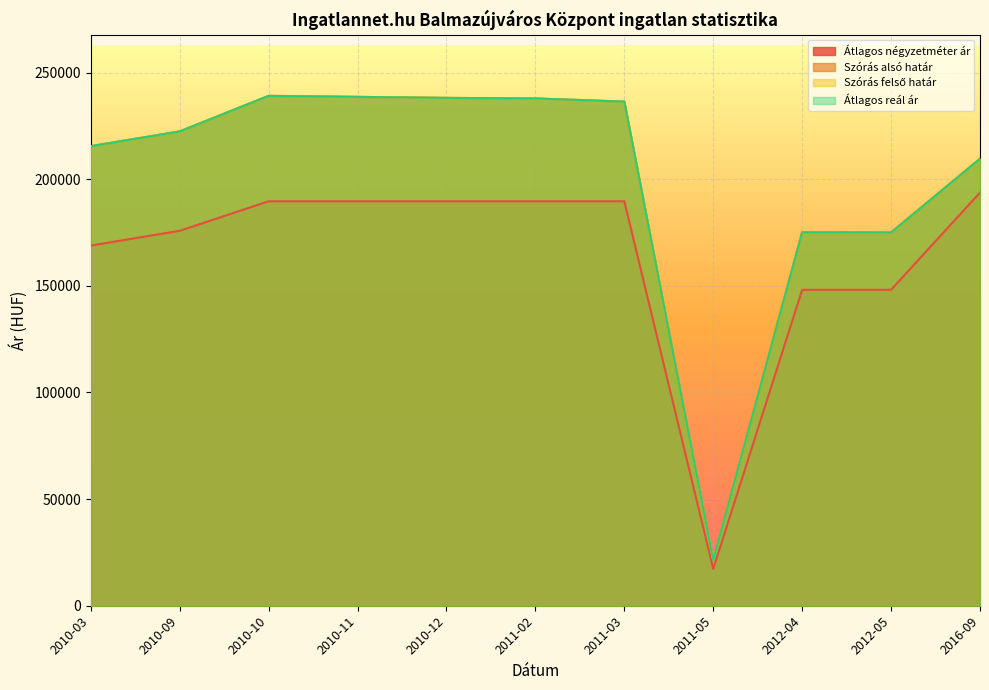

Reading left to right, list all the values displayed in this chart.

Átlagos négyzetméter ár: 168902	175819	189655	189655	189655	189655	189655	17241	148148	148148	193750
Szórás alsó határ: 215511	222413	239095	238619	238145	237875	236401	21364	175142	175048	209619
Szórás felső határ: 215511	222413	239095	238619	238145	237875	236401	21364	175142	175048	209619
Átlagos reál ár: 215511	222413	239095	238619	238145	237875	236401	21364	175142	175048	209619